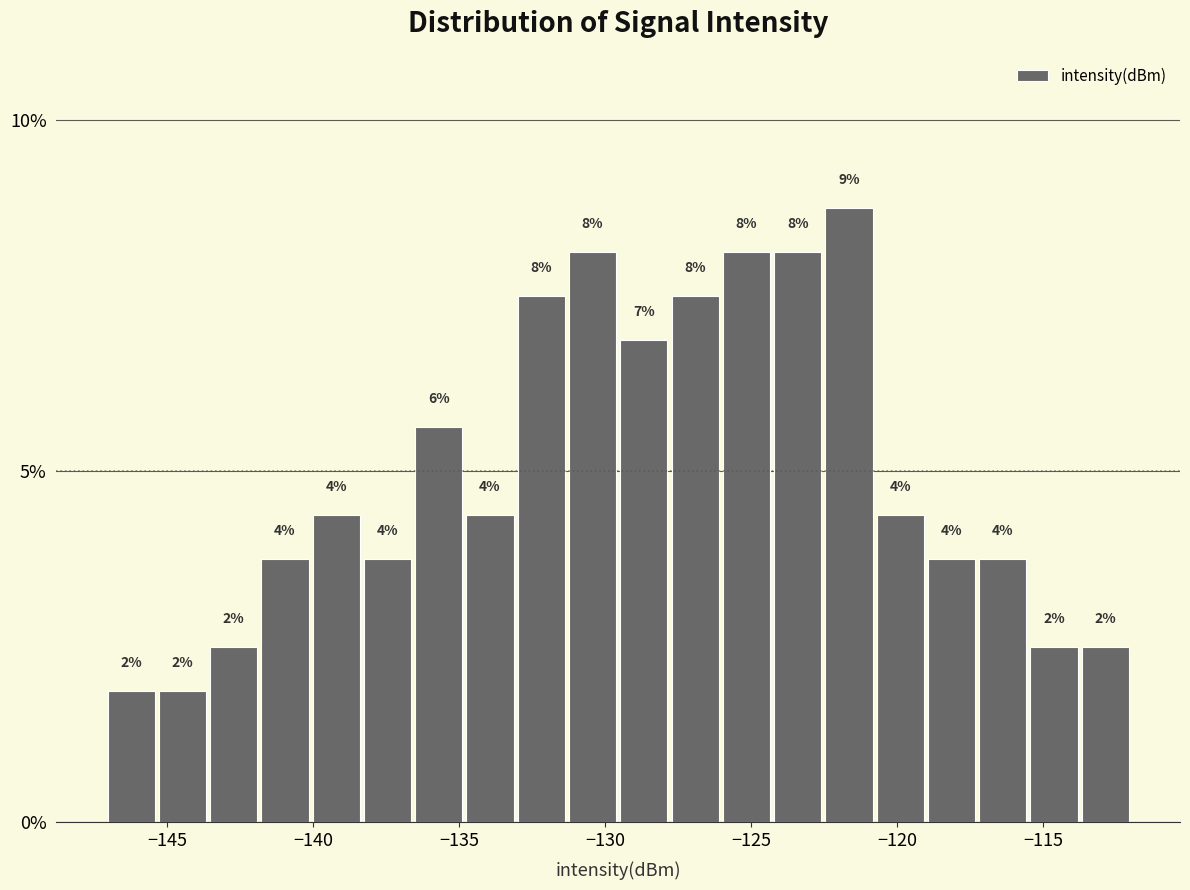

Around what value on the x-axis is the tallest bar? Give the approximate position of its centre, as read against the axis.

-121.5